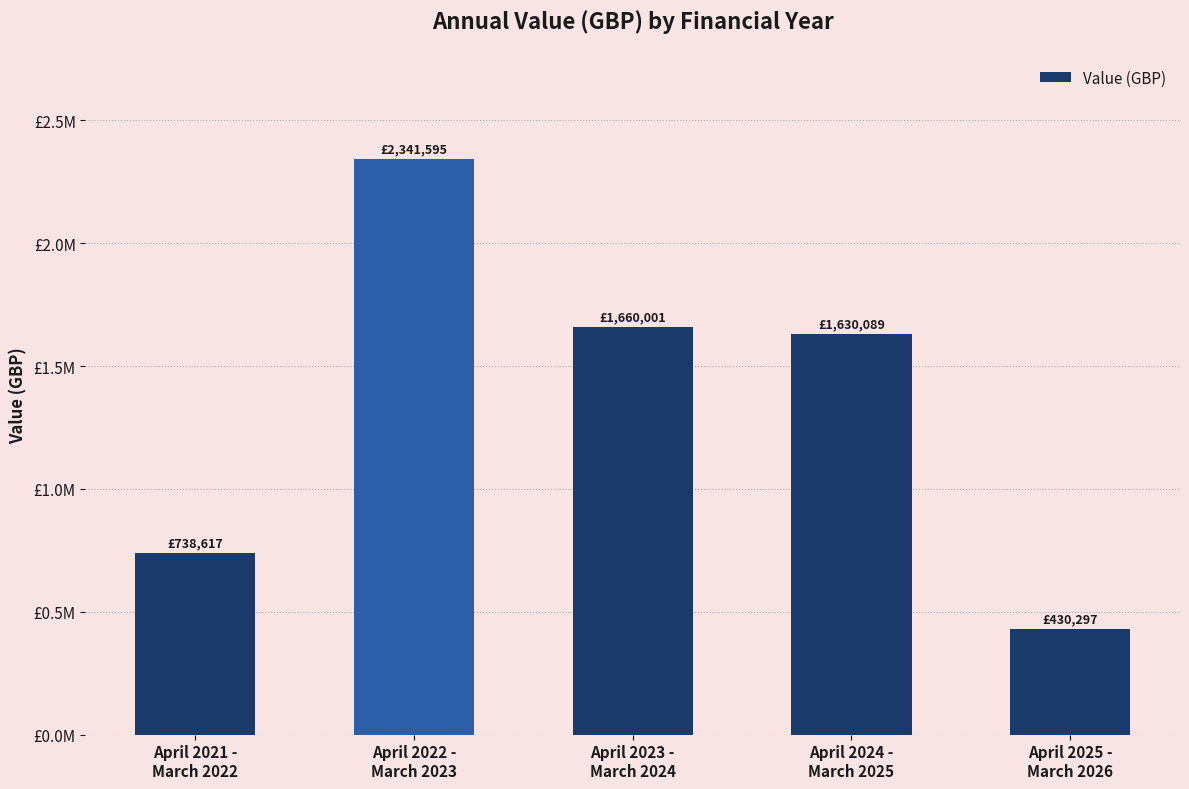

What is the value of the 5th bar from the left?

430297